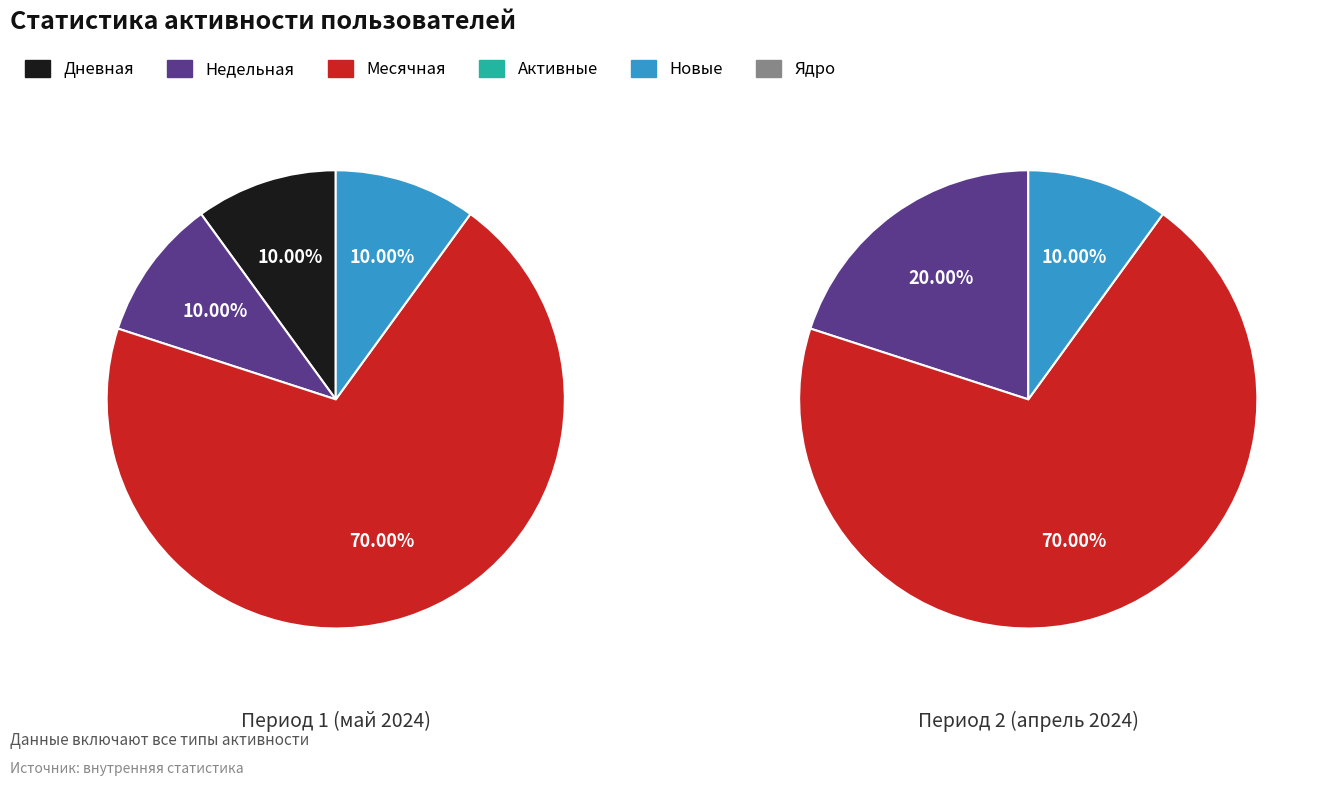

Is there any slice that represents more than half of the pie?

Yes